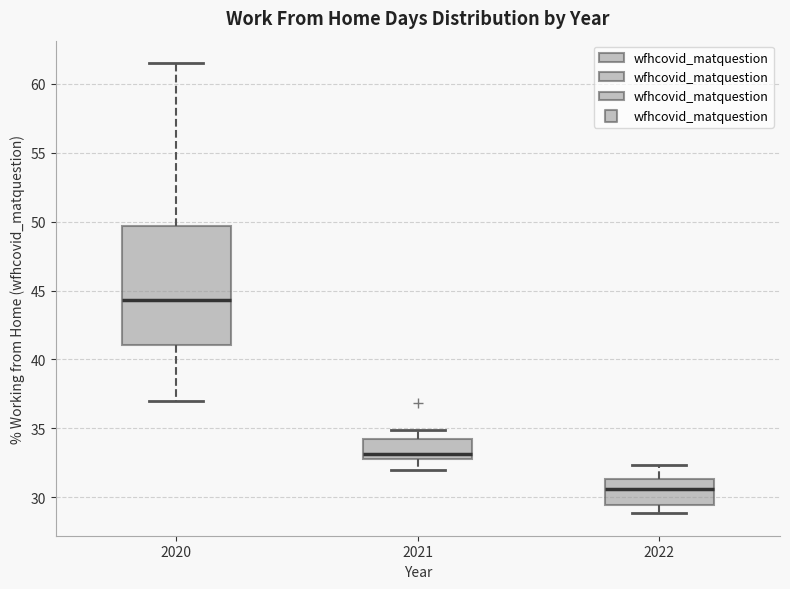

Reading left to right, transcribe this box plot: for each box, give where its median line is, the range the box spans, and where its two whiskers end, as read against the y-axis. The values are not printed on the chart, so give them approximately, as read against the axis.

2020: median 44.5, box 41.0 to 49.5, whiskers 37.0 to 61.5
2021: median 33.0, box 32.5 to 34.0, whiskers 32.0 to 35.0
2022: median 30.5, box 29.5 to 31.5, whiskers 29.0 to 32.5